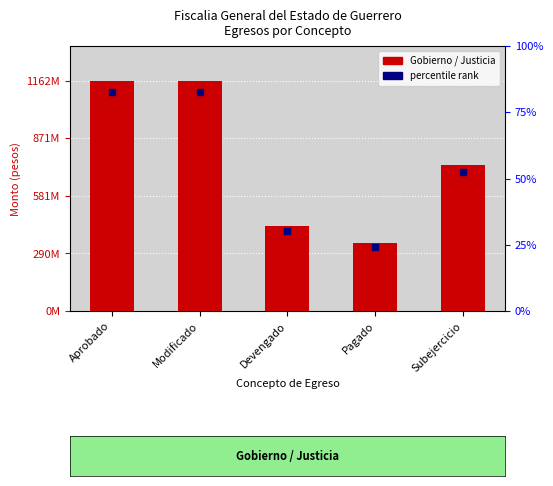

What is the greatest value displayed?

1162075000.0